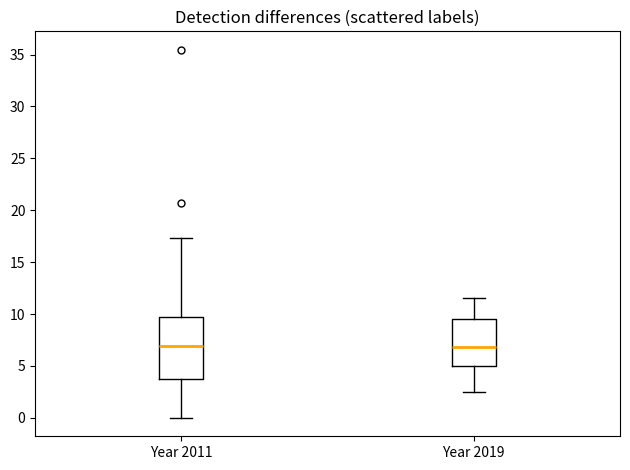

Comparing the boxes themselves (not the whiskers), which one is the tallest?

Year 2011